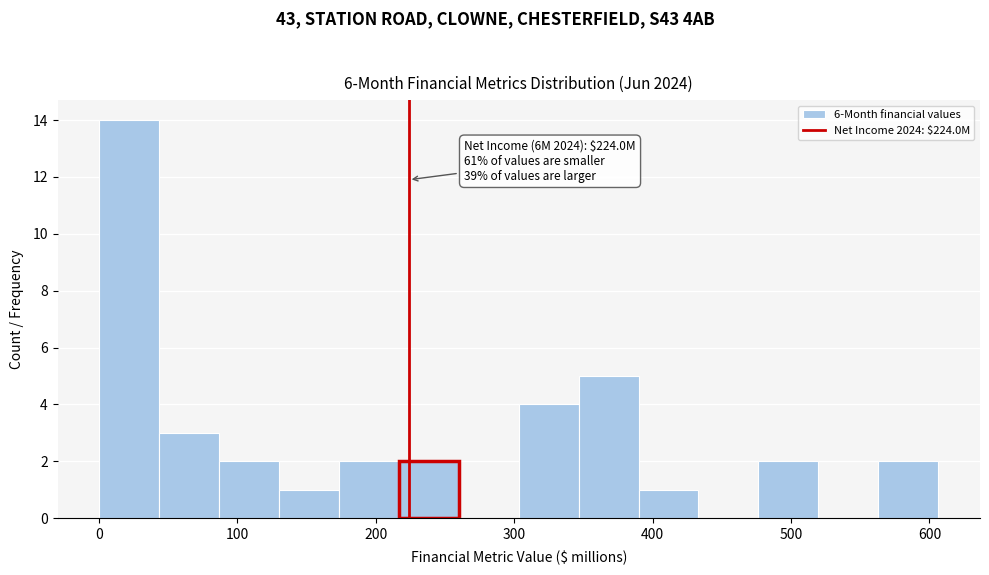

Which range on the x-axis has the tallest bar?

0 to 40